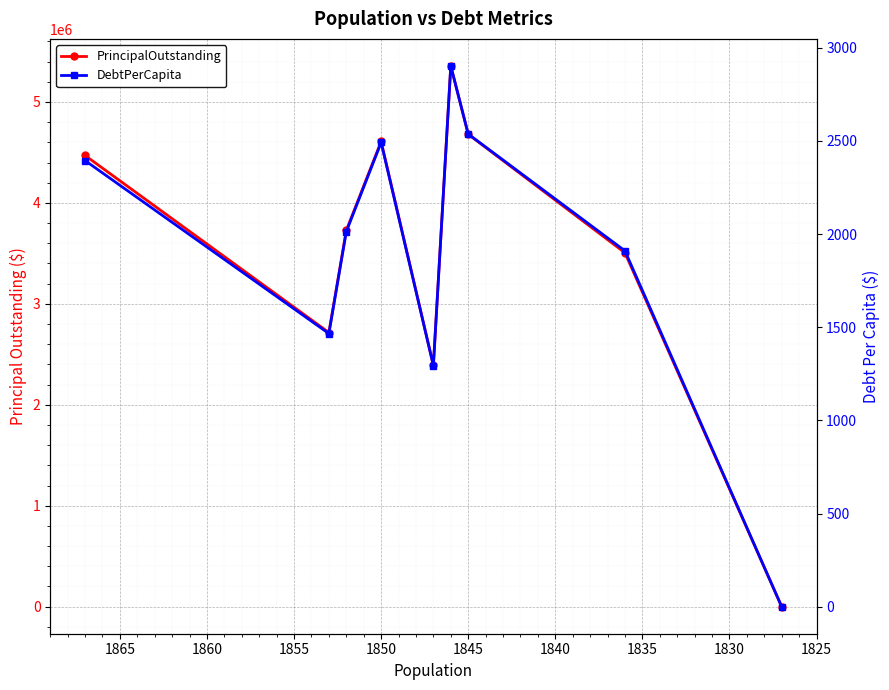

What is the difference between the second highest and second lowest values in the DebtPerCapita series?

1242.6